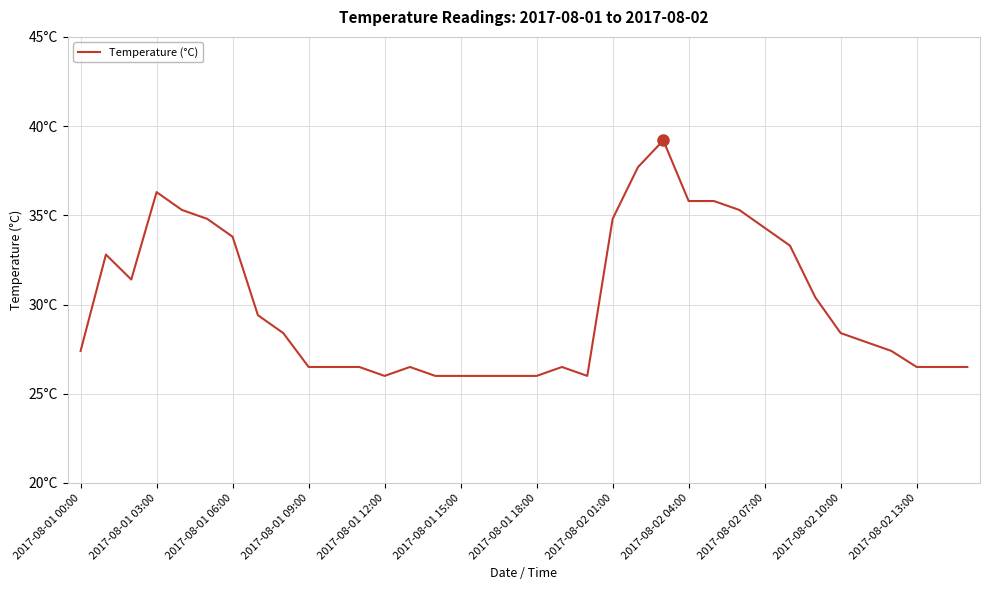

Which category has the lowest value across all series?

2017-08-01 12:00